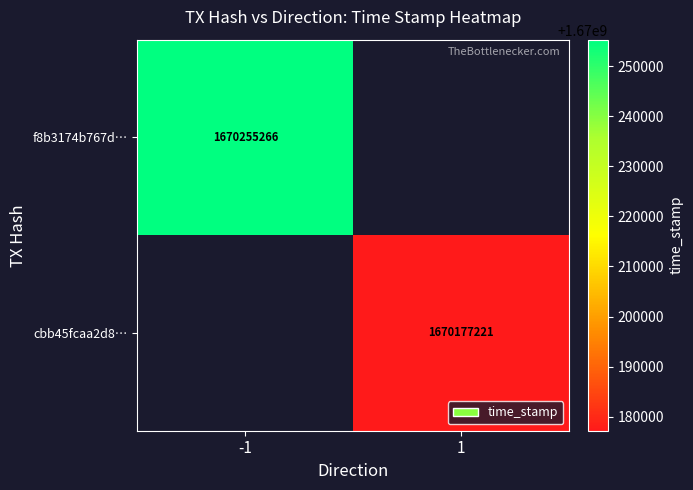

The value of cbb45fcaa2d8… at 1 is 1670177221. True or false?

True